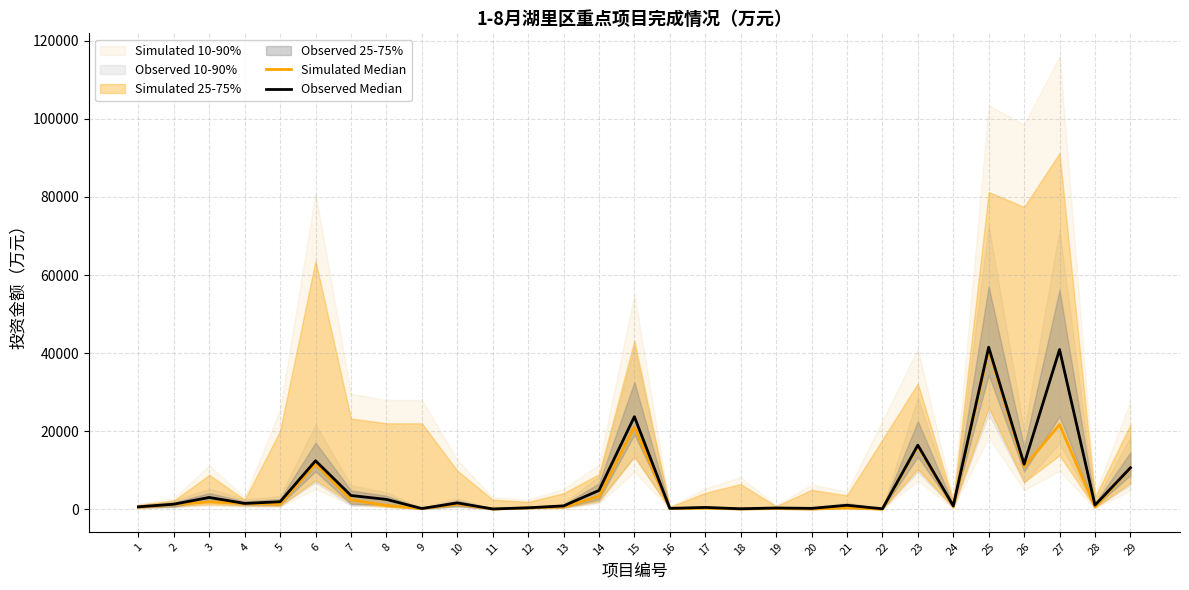

True or false: Simulated Median and Observed Median intersect in this chart.

False